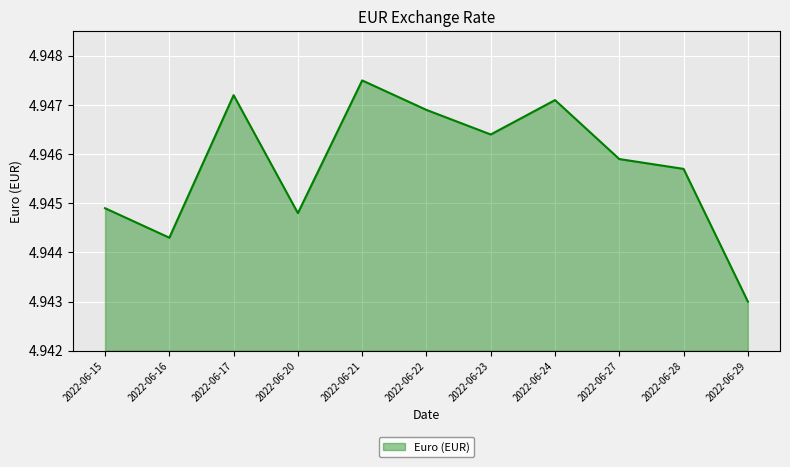

How many values are between 4 and 5?

11